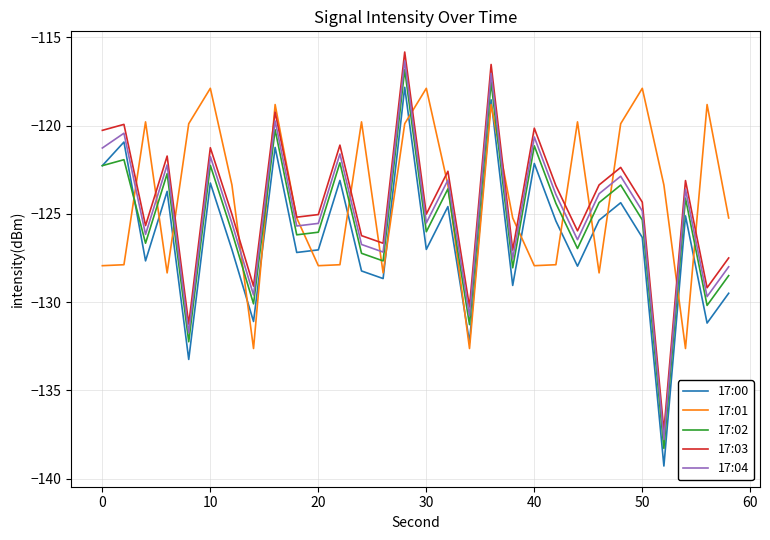

How many interior local peaks does the 17:02 series have?

11